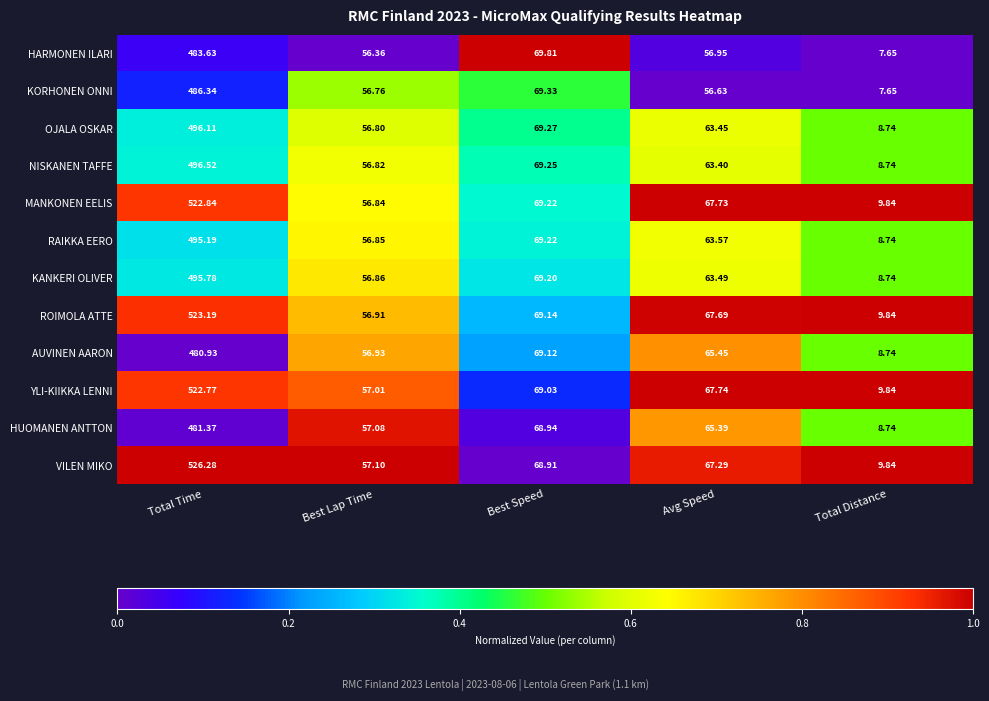

Which series has the largest range (max minus min)?

VILEN MIKO